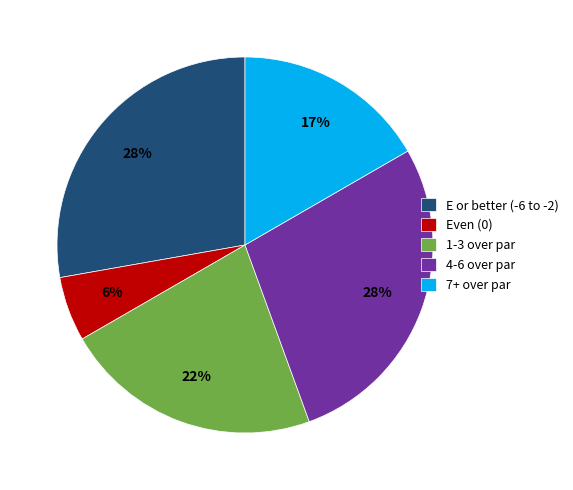

Is it true that Even (0) is 6% of the pie?

True